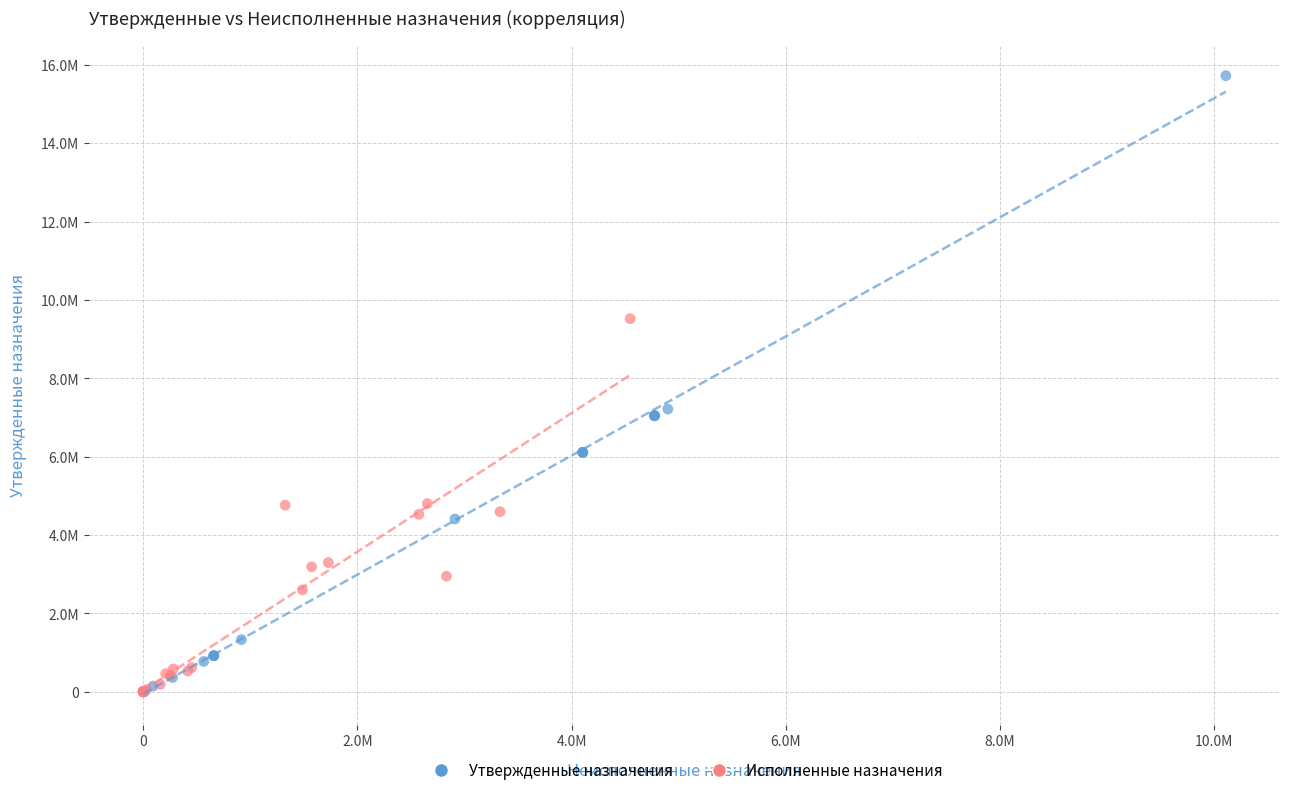

Which series has the largest Y range (max minus min)?

Утвержденные назначения